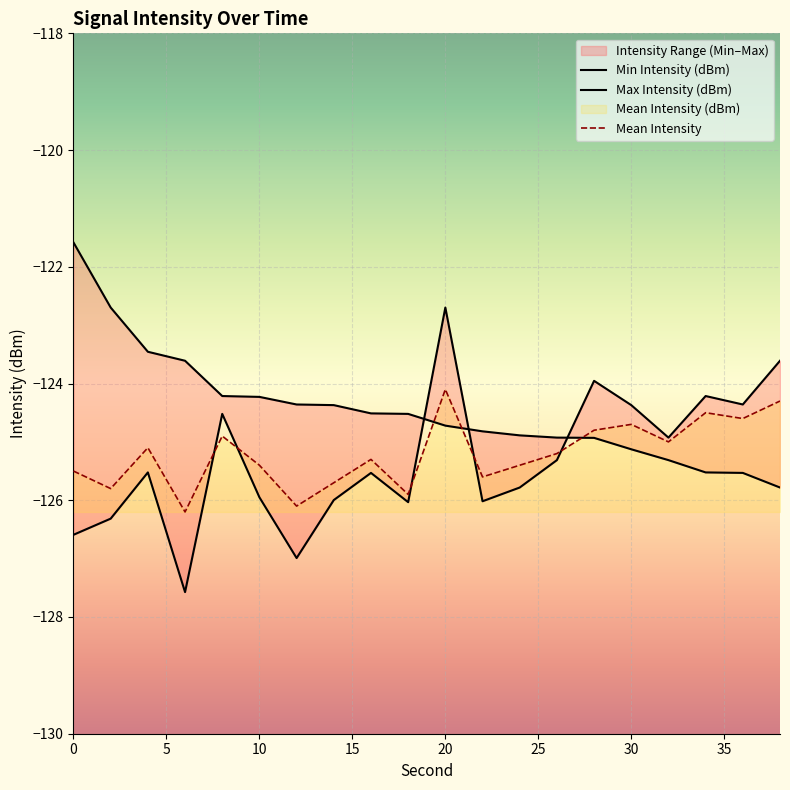

At which category is the sum across all series the highest?

20